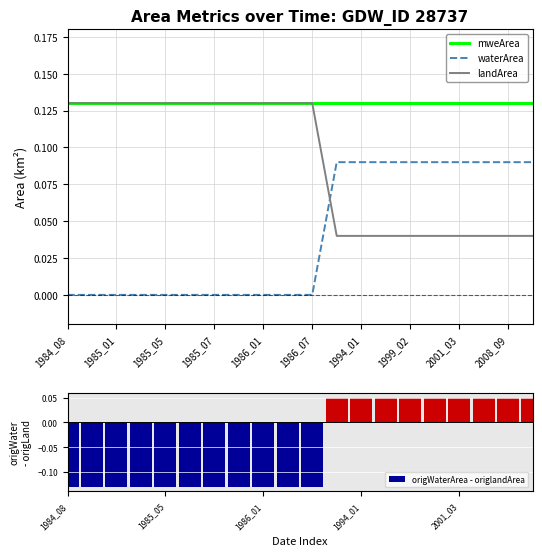

The value of mweArea at 2008_09 is 0.2. True or false?

False